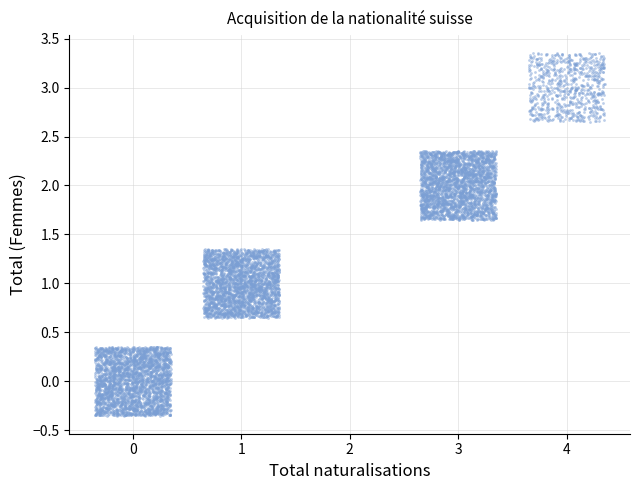

What is the range of Y values (max minus min)?

3.7